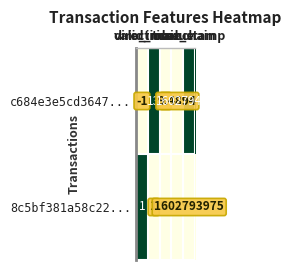

Count the number of data series in this chart.

2